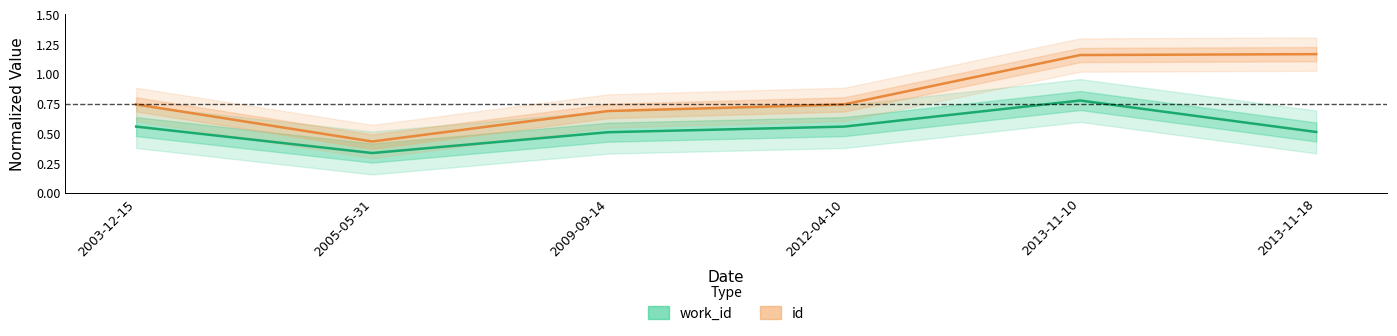

Reading left to right, transcribe all the data shown in this chart.

work_id: 2003-12-15=0.6	2005-05-31=0.3	2009-09-14=0.5	2012-04-10=0.6	2013-11-10=0.8	2013-11-18=0.5
id: 2003-12-15=0.7	2005-05-31=0.4	2009-09-14=0.7	2012-04-10=0.7	2013-11-10=1.2	2013-11-18=1.2